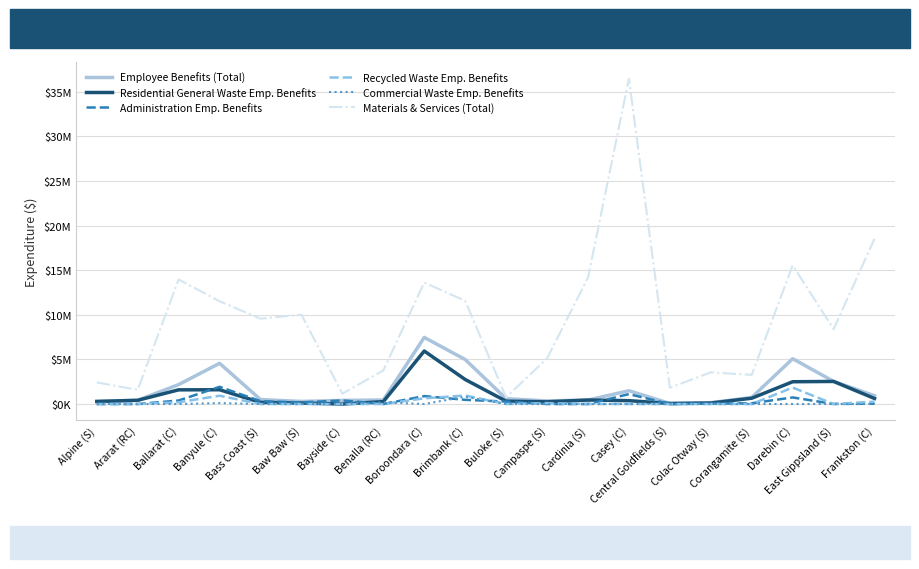

Which has a higher value, Corangamite (S) or Darebin (C)?

Darebin (C)